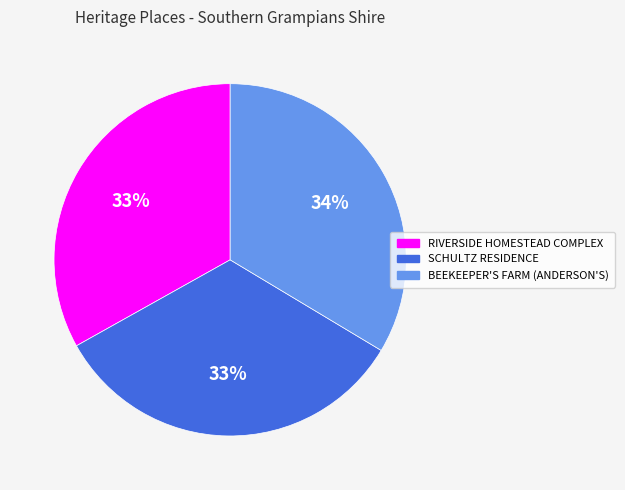

What is the ratio of the value at RIVERSIDE HOMESTEAD COMPLEX to the value at SCHULTZ RESIDENCE?

1.0